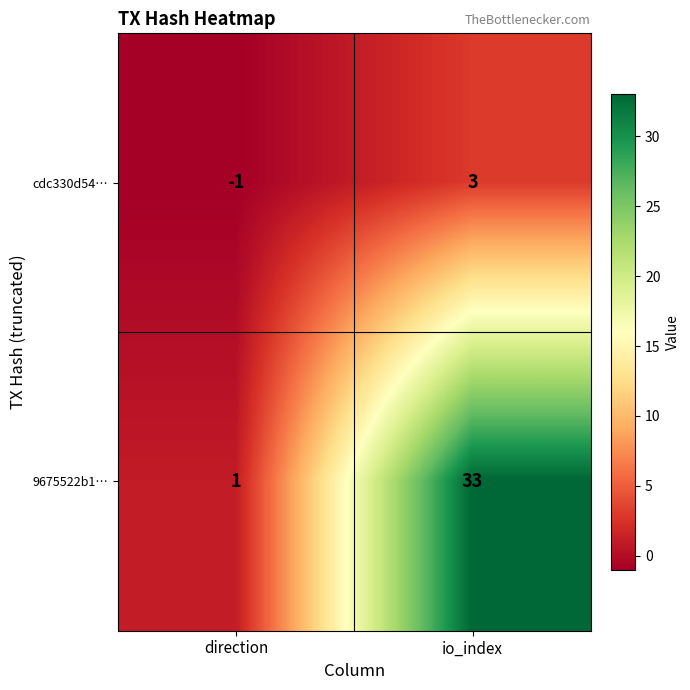

At how many categories does at least one series exceed 20?

1